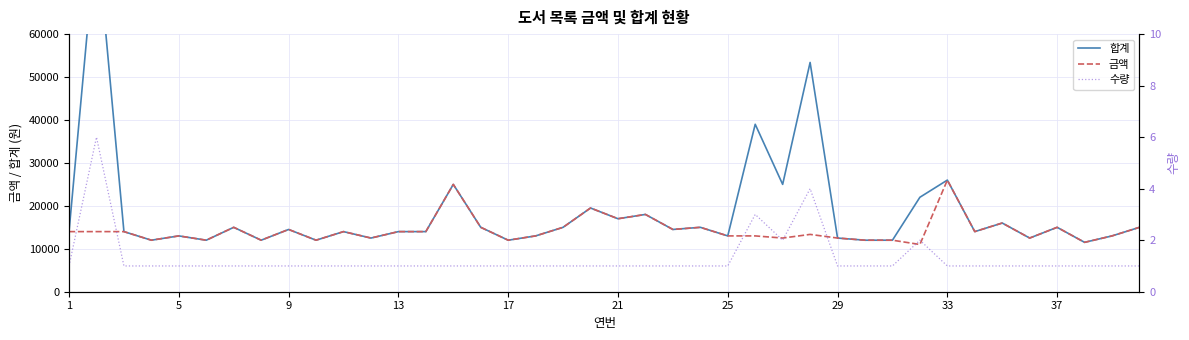

List the series in order of their overall mean, highest first.

합계, 금액, 수량